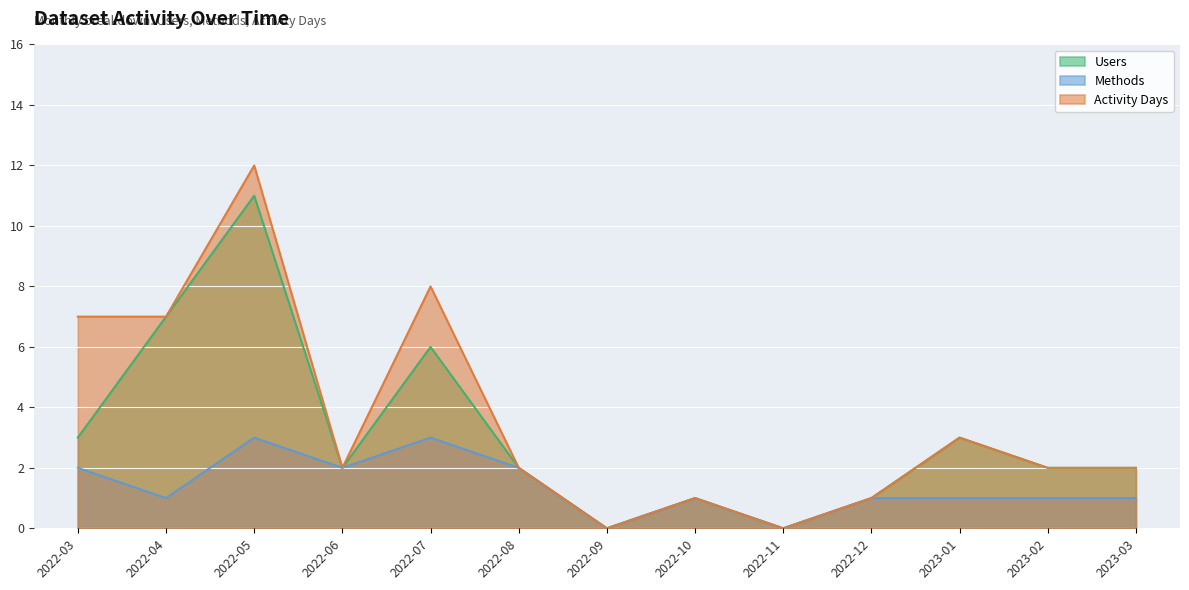

How many categories are shown in the chart?

13